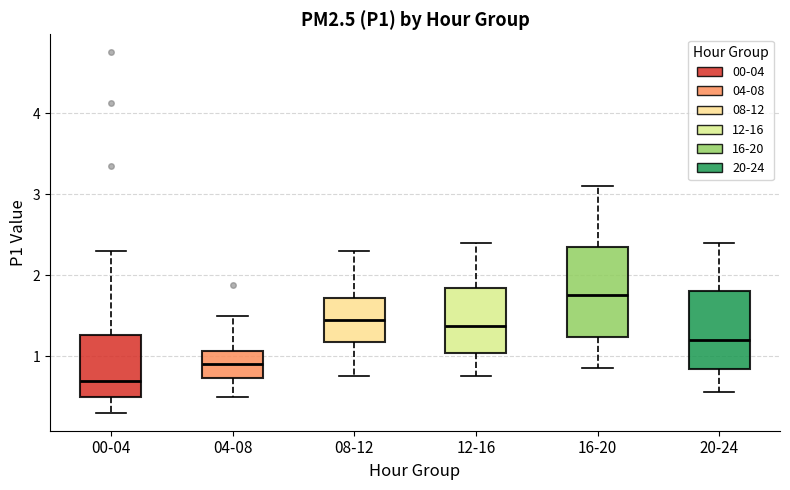

Which box is the tallest, from its lower edge to its upper edge?

16-20